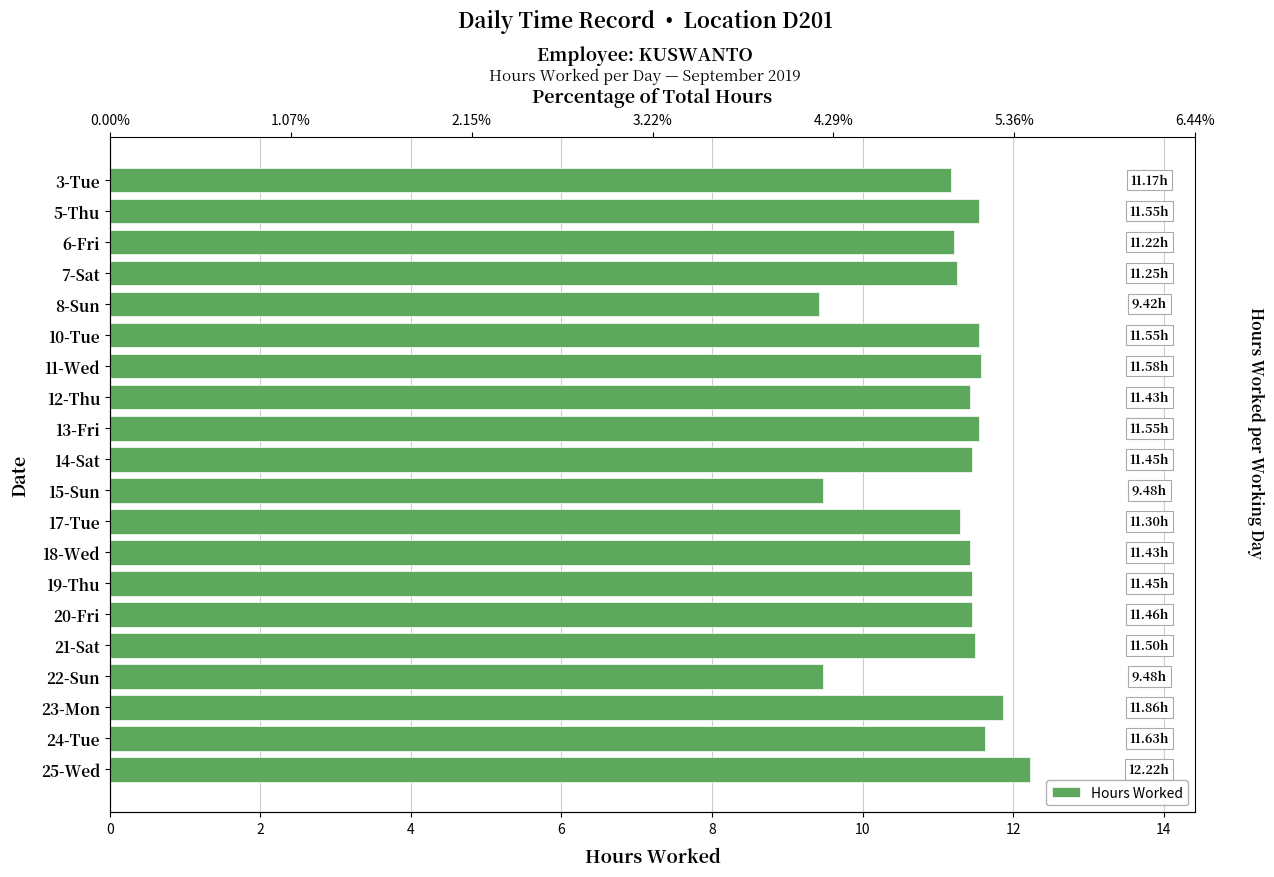

What is the maximum value shown in the chart?

12.2